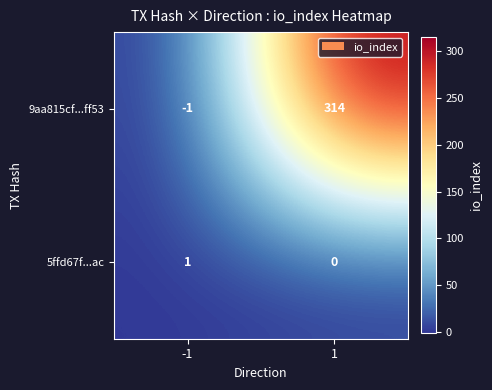

Reading right to left, what are all the values shown in this chart?

9aa815cf...ff53: 314	-1
5ffd67f...ac: 0	1